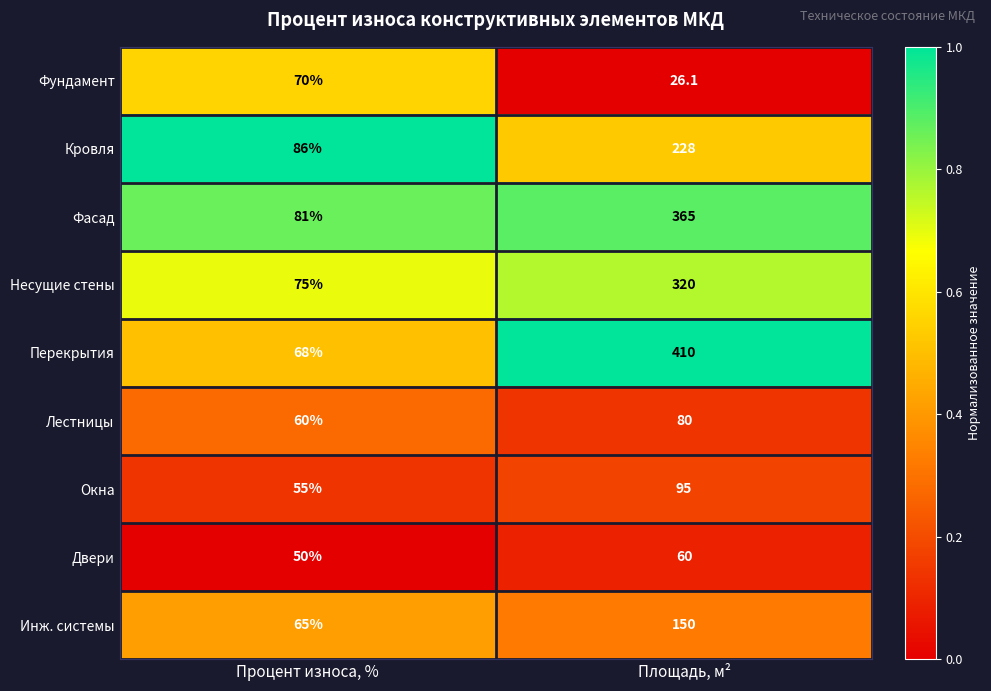

Rank the series at Процент износа, % from highest to lowest value.

Кровля, Фасад, Несущие стены, Фундамент, Перекрытия, Инж. системы, Лестницы, Окна, Двери